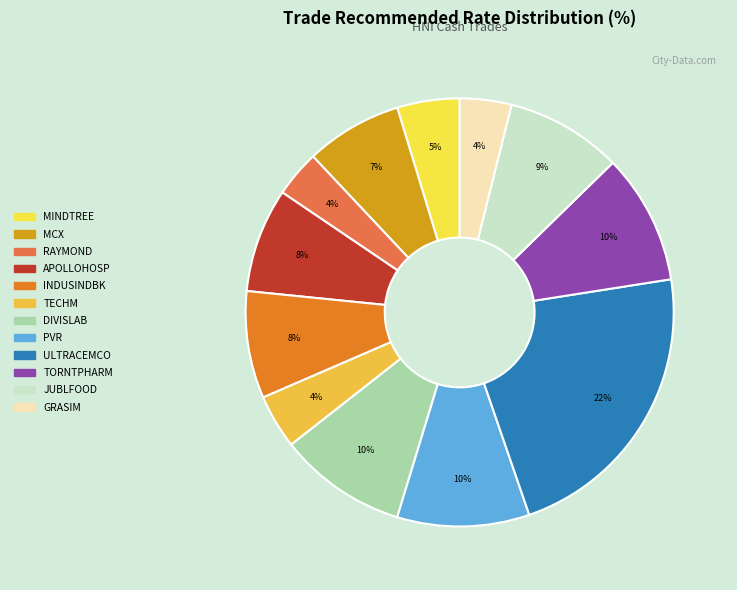

How many segments does this pie chart have?

12